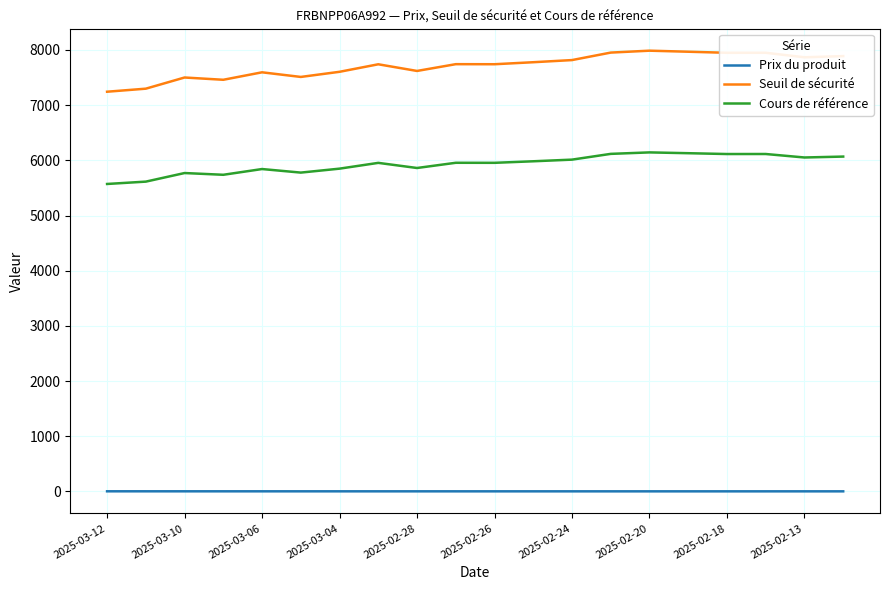

Rank the series by their average value, from highest to lowest.

Seuil de sécurité, Cours de référence, Prix du produit